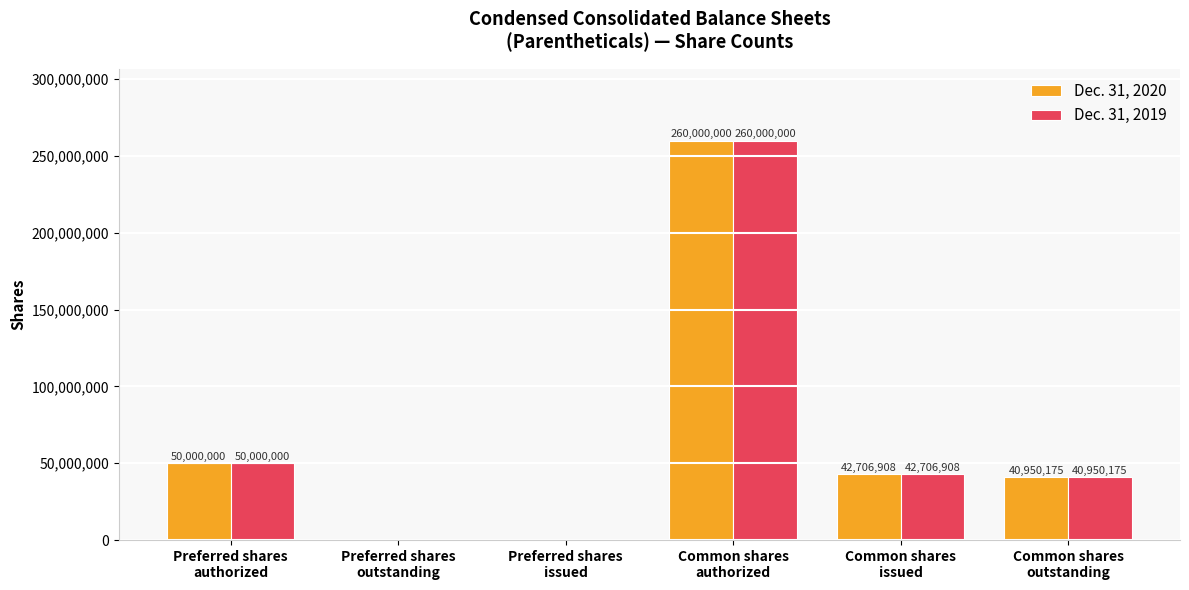

What is the greatest value displayed?

260000000